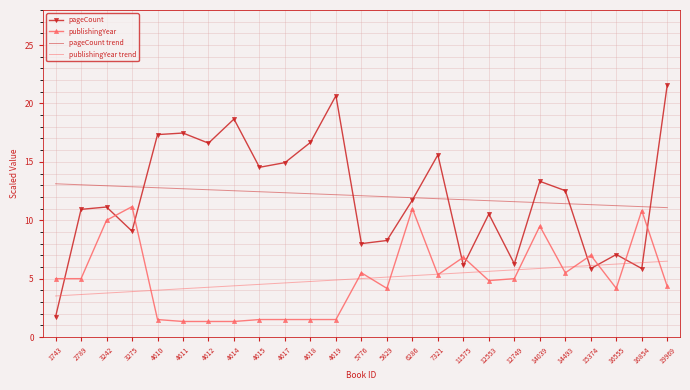

True or false: publishingYear trend and pageCount trend intersect in this chart.

False